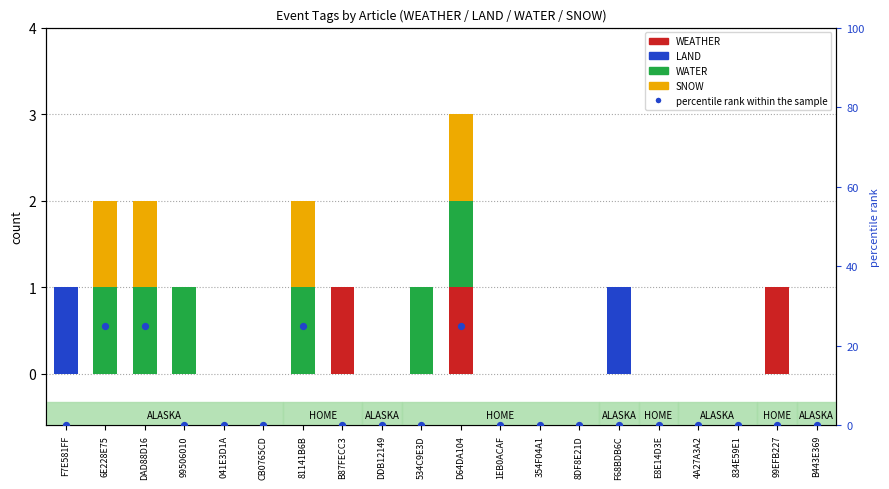

At which category is the sum across all series the highest?

D64DA104